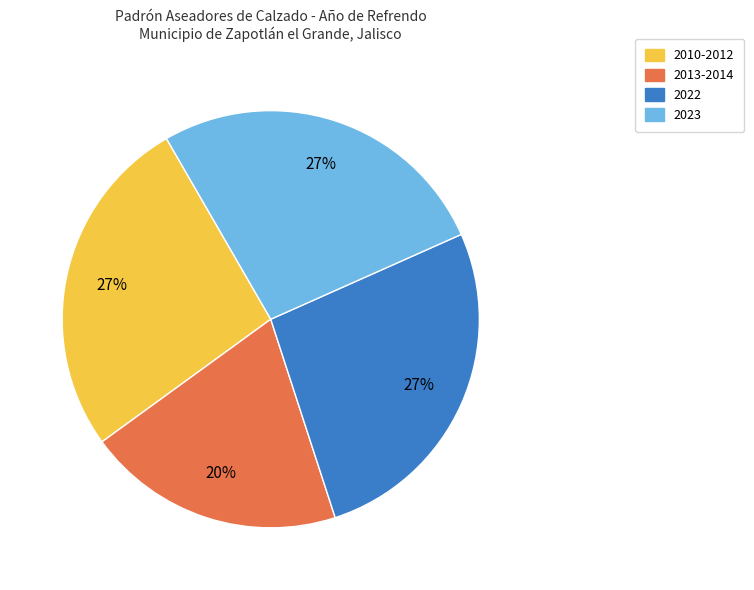

To the nearest percent, what portion does 2013-2014 represent?

20%